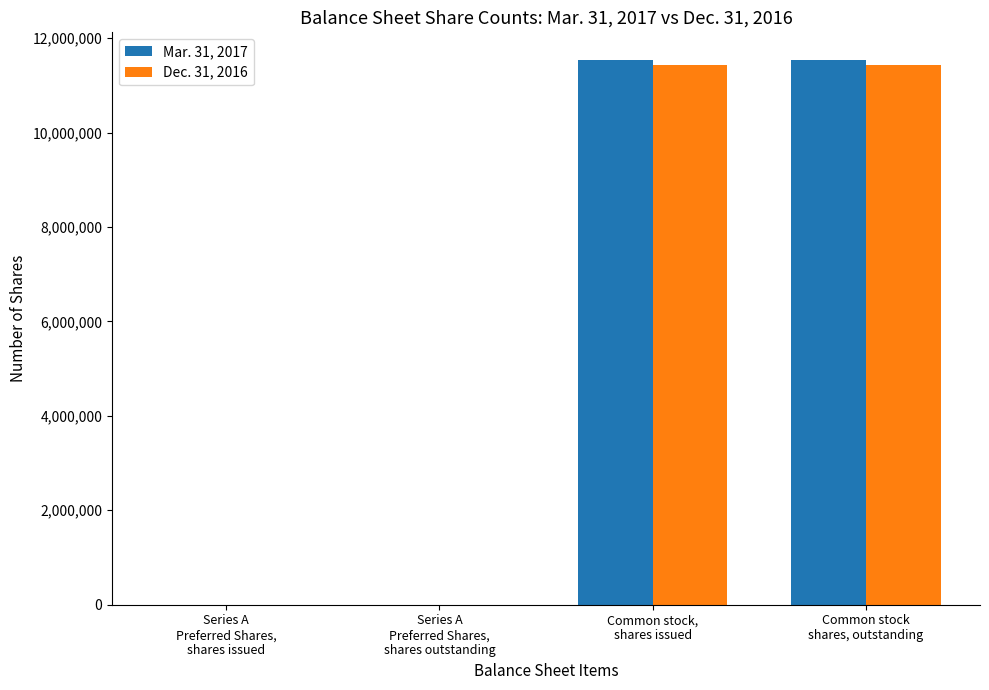

The Dec. 31, 2016 series shows 11424000 at Common stock,
shares issued. True or false?

True